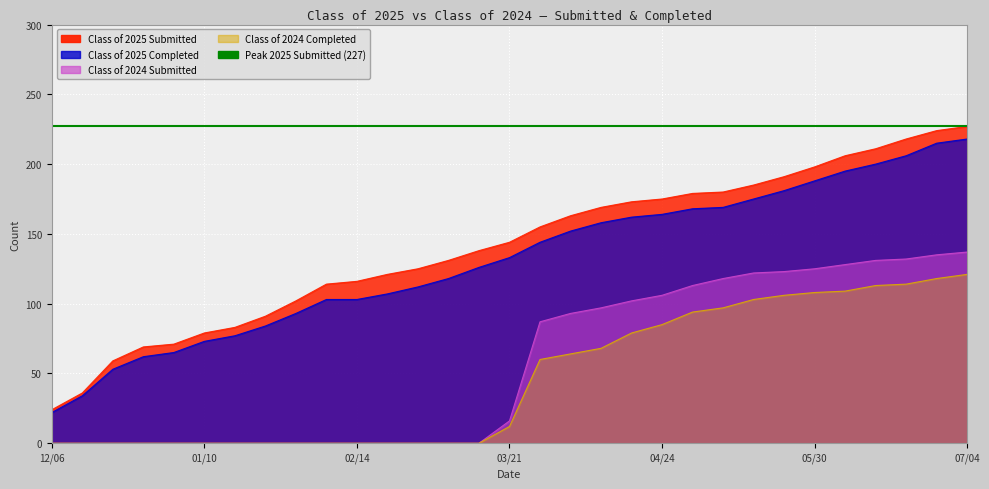

True or false: Class of 2025 Submitted and Class of 2024 Completed intersect in this chart.

False